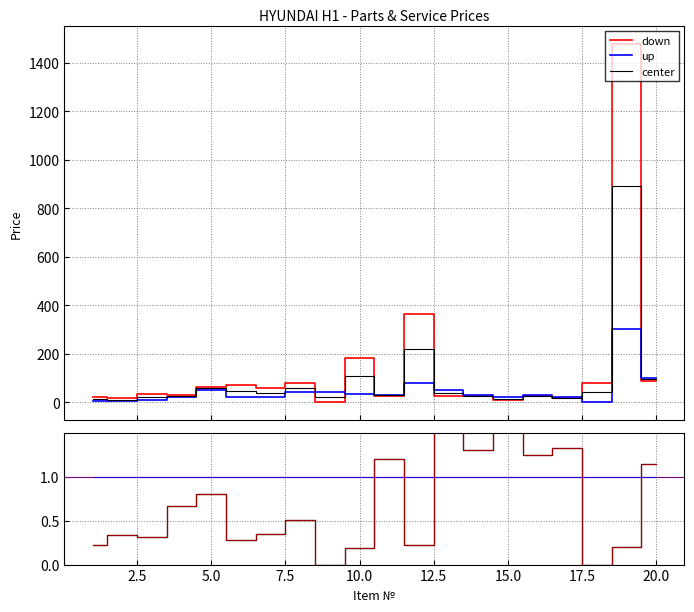

How many intersections are there between up and down?

5